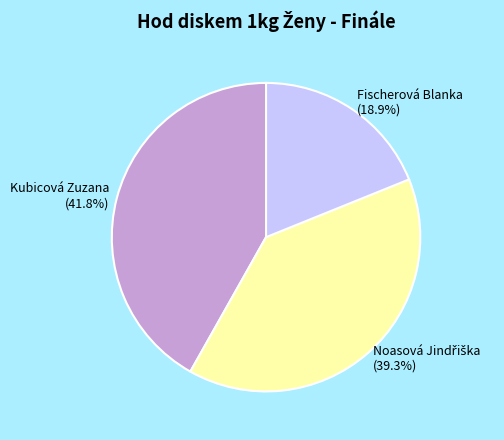

What is the largest slice in the pie chart?

Kubicová Zuzana